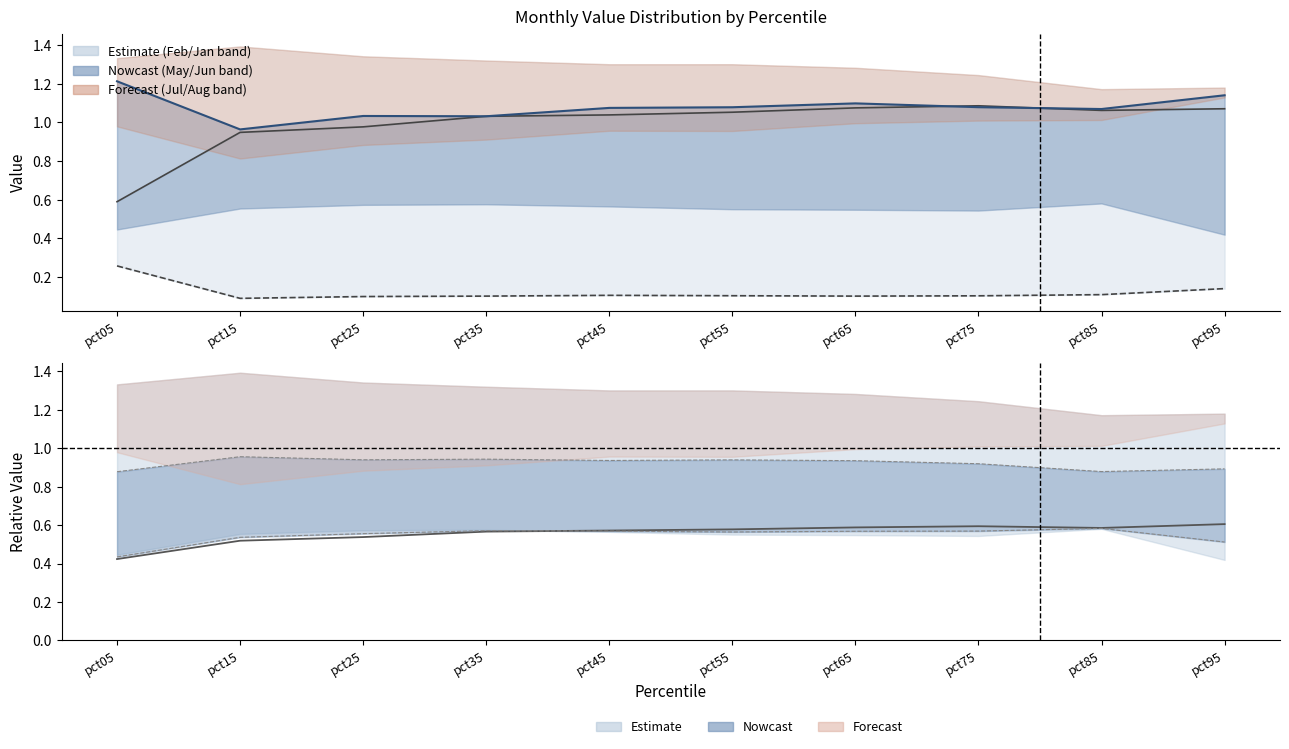

How many data points in Jun line are less than 1?

1